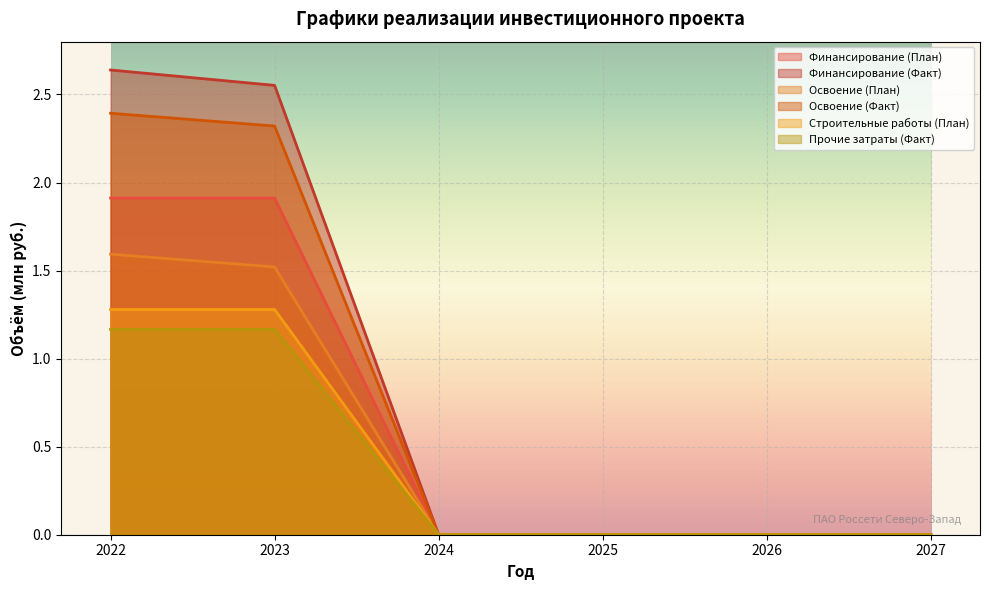

At which category is the sum across all series the highest?

2022